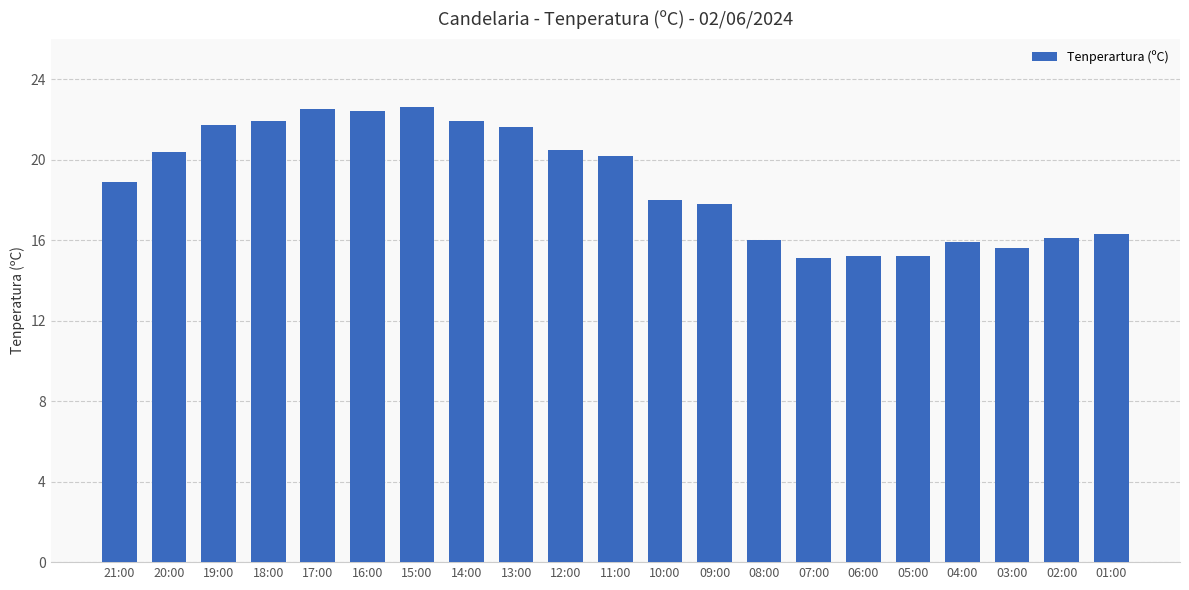

Between 19:00 and 17:00, which is larger?

17:00